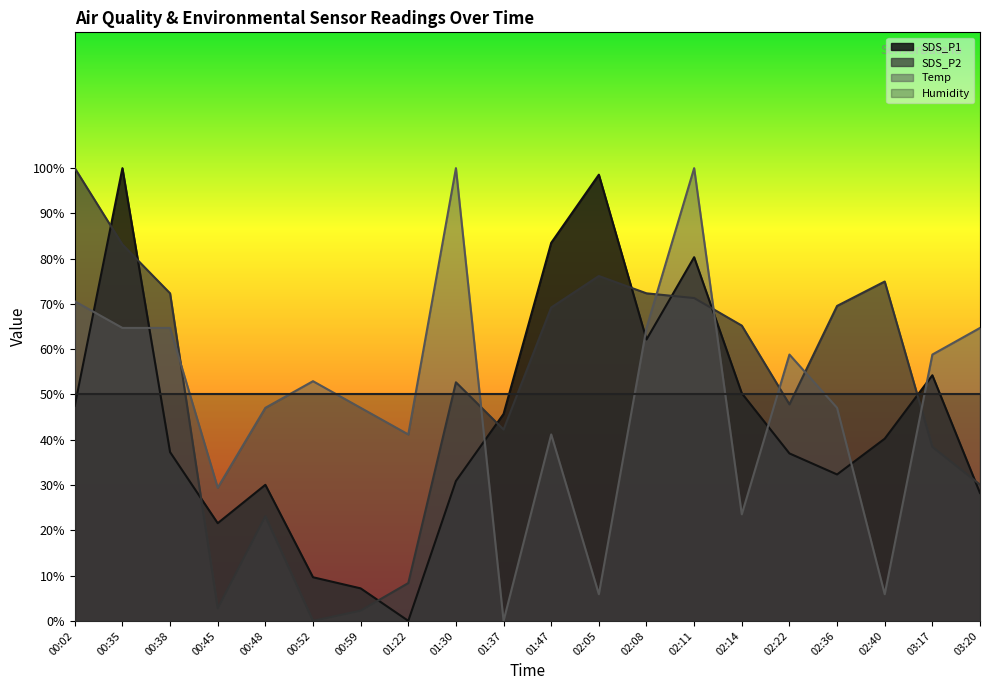

Which category has the highest value across all series?

00:35